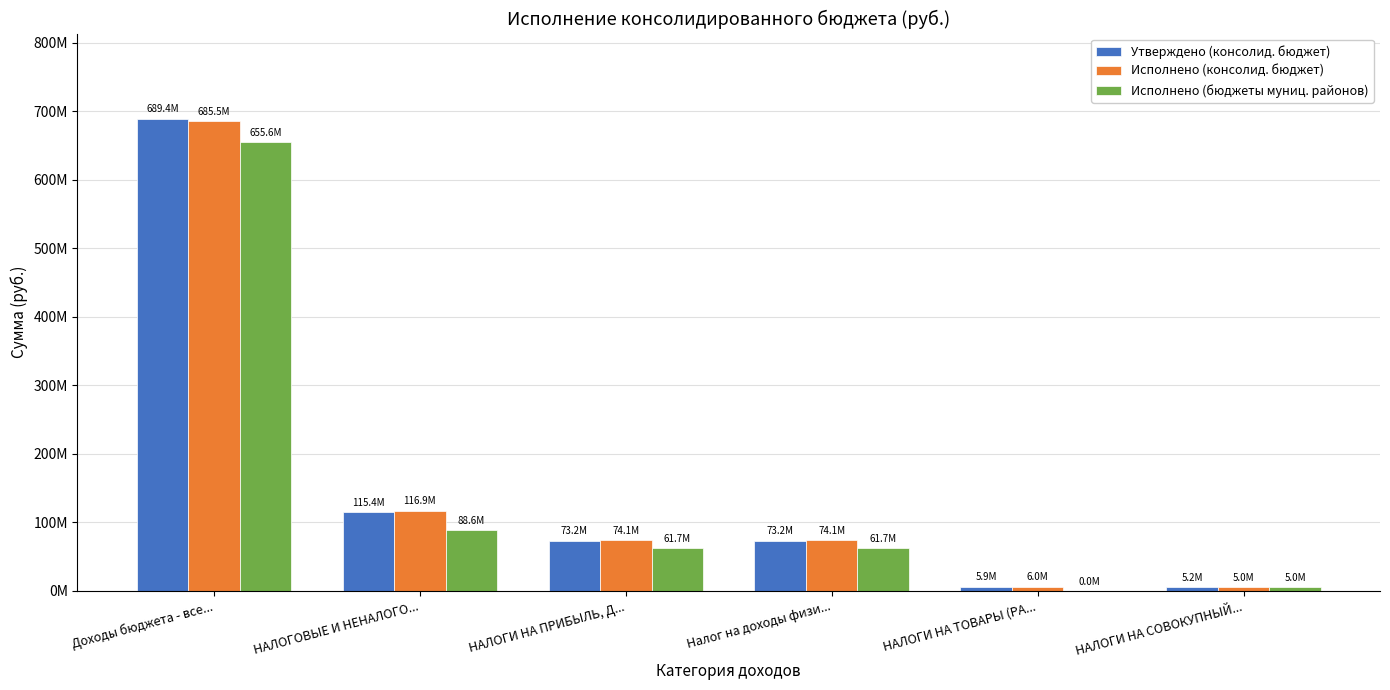

Which series has the widest spread of values?

Утверждено (консолид. бюджет)